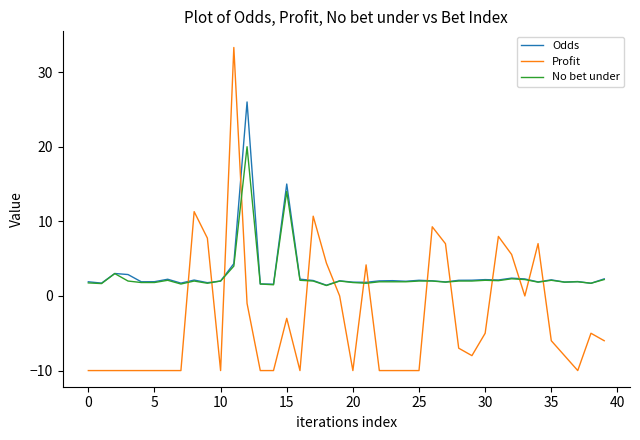

List the series in order of their peak value, lowest first.

No bet under, Odds, Profit